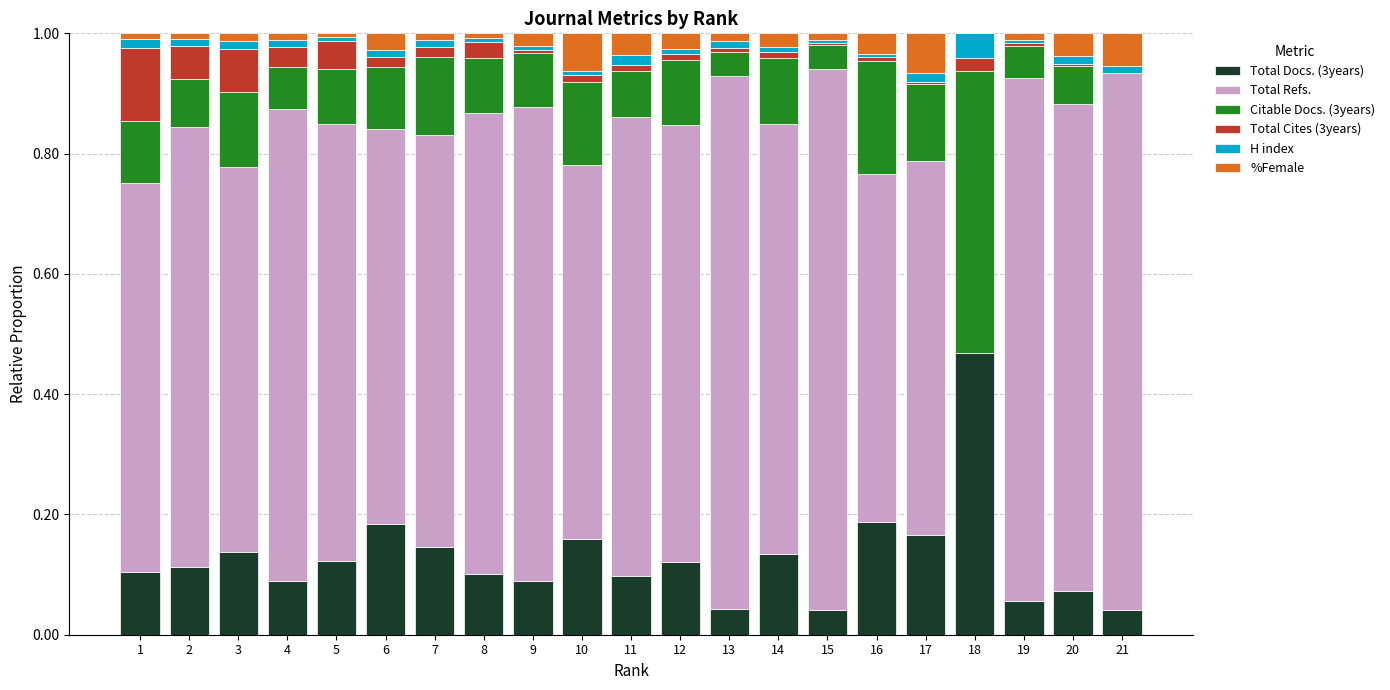

Is it true that Total Docs. (3years) equals 0.1 at 8?

True